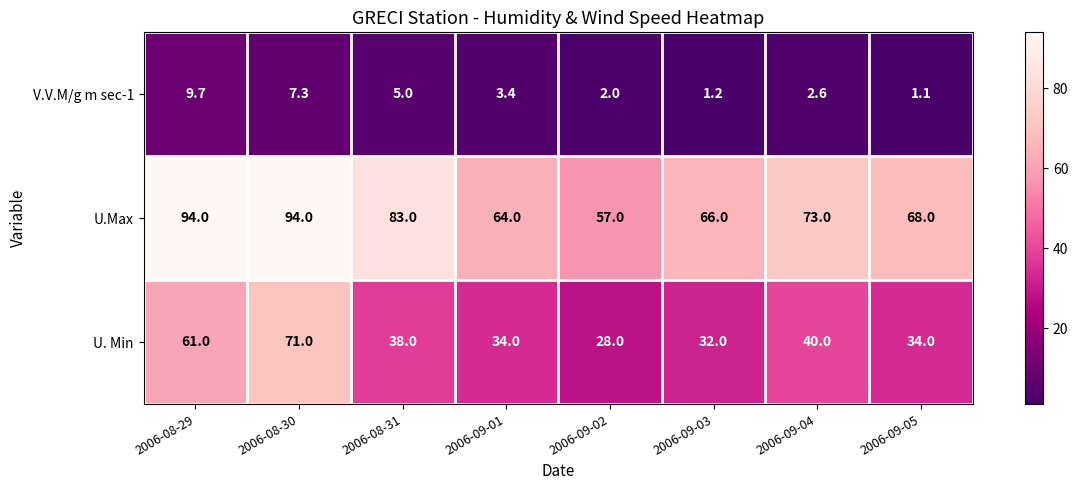

Between 2006-08-29 and 2006-09-02, which series saw the biggest shift?

U.Max